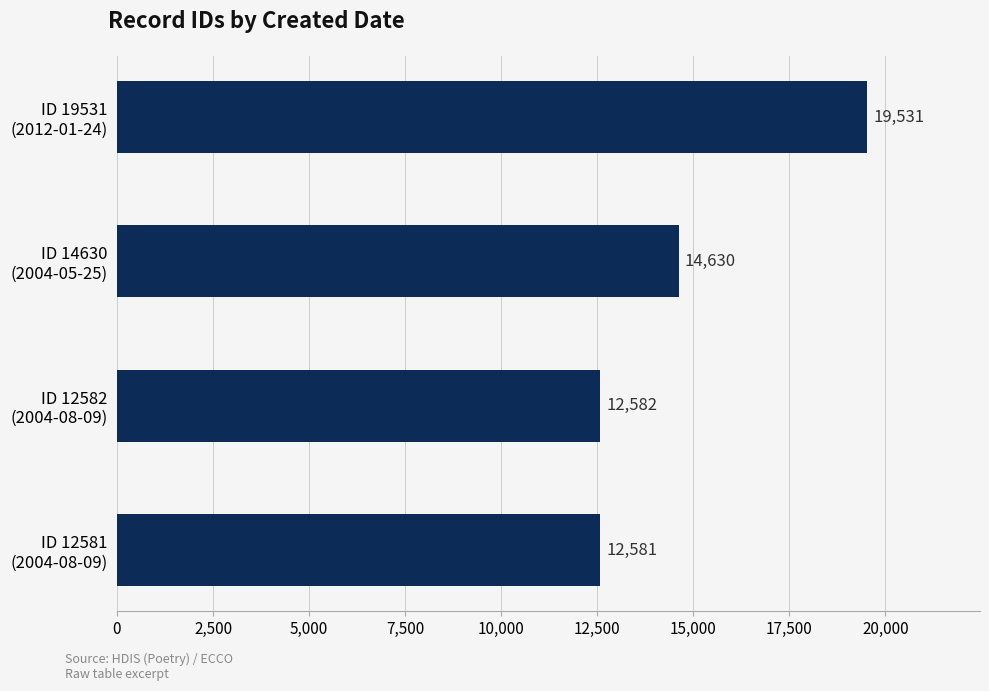

What is the maximum value shown in the chart?

19531